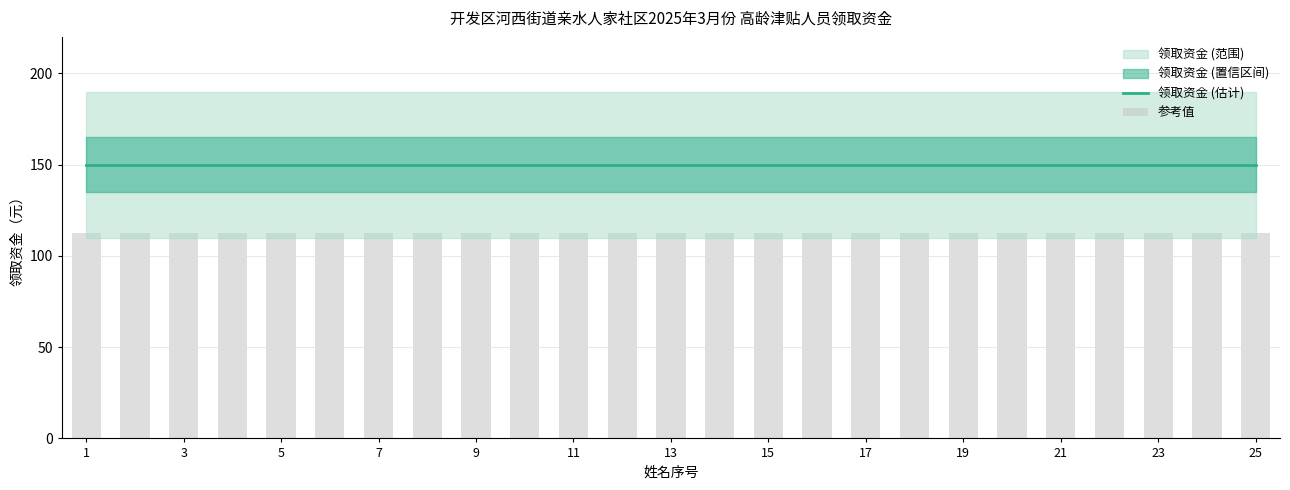

What is the total value across all series at 11?

262.5